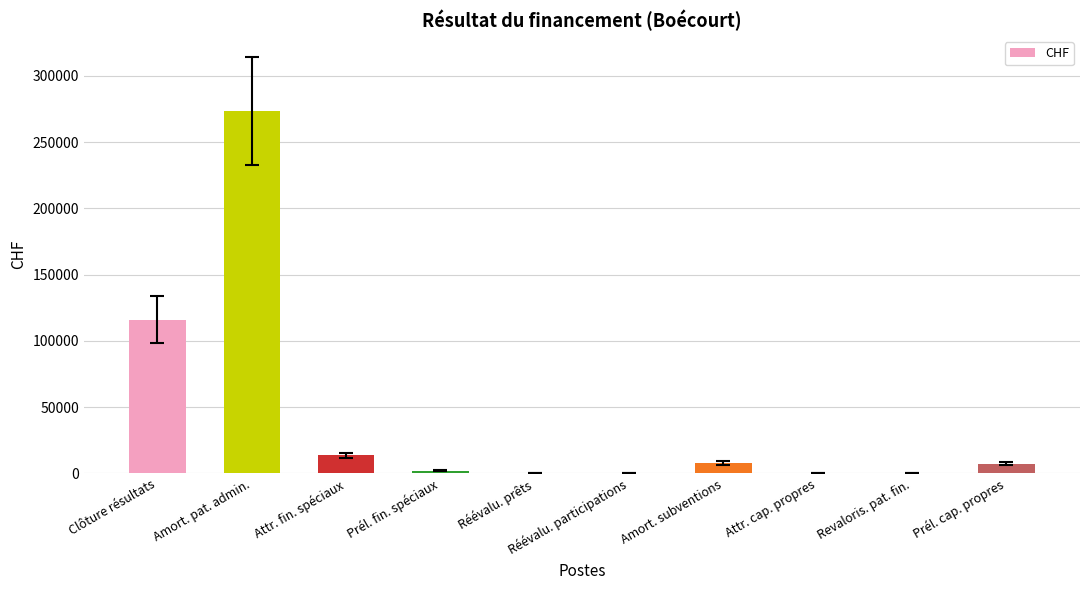

What is the ratio of the value at Amort. pat. admin. to the value at Prél. fin. spéciaux?

122.4